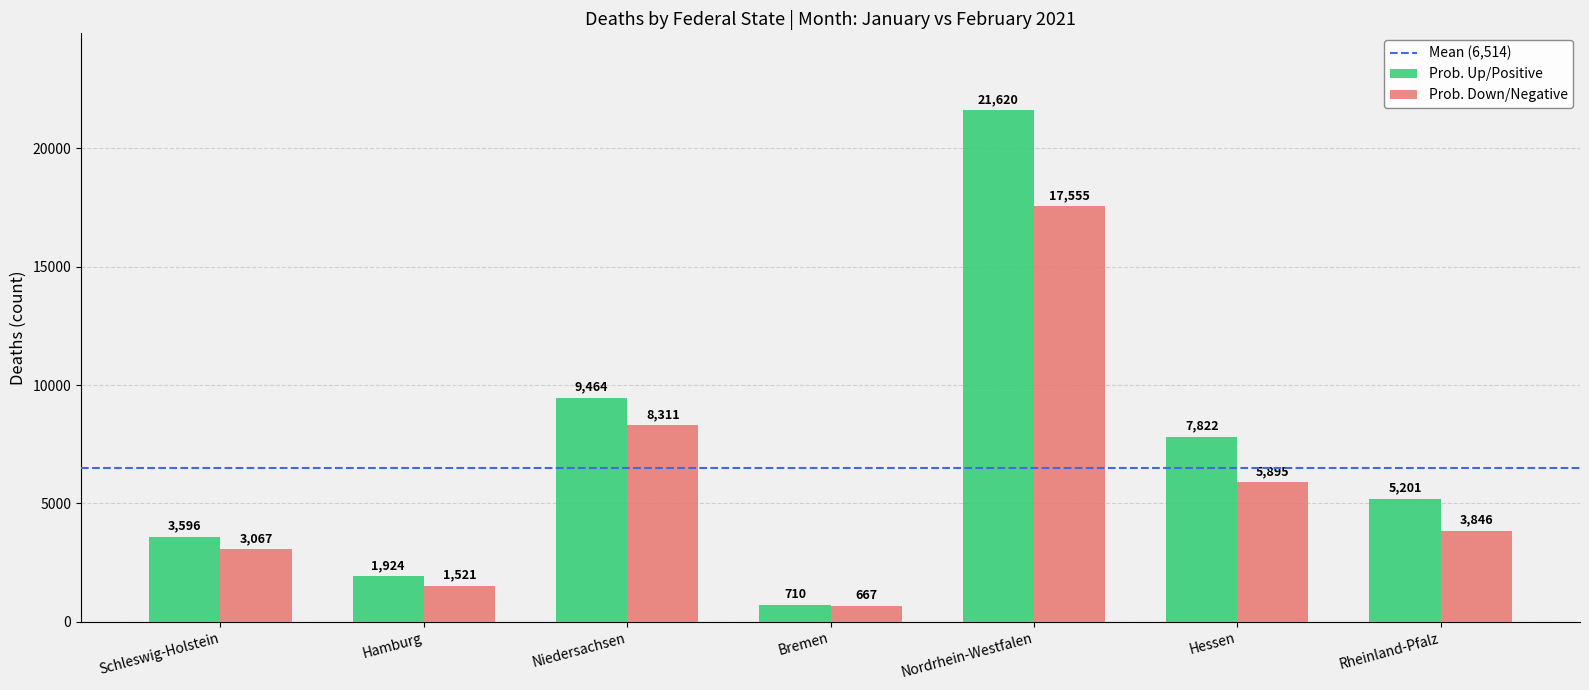

List the series in order of their peak value, highest first.

Prob. Up/Positive, Prob. Down/Negative